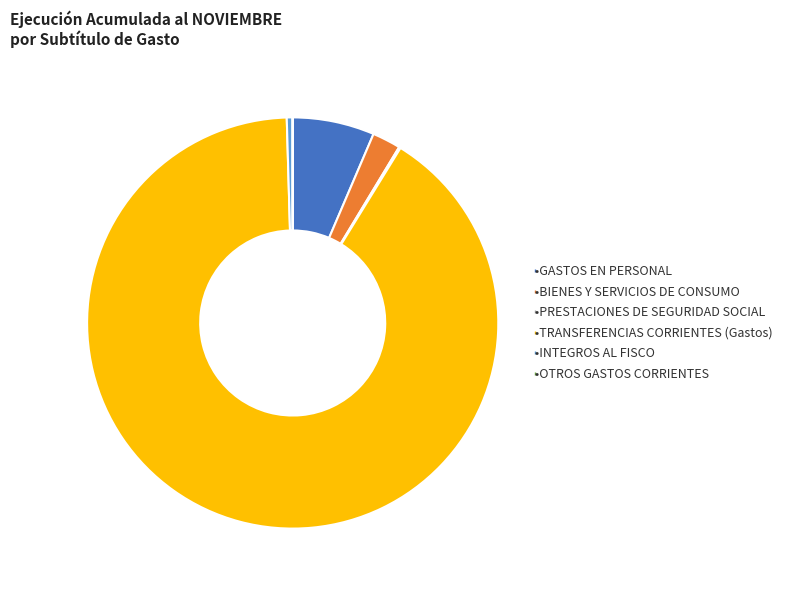

Is there a majority slice in this chart?

Yes